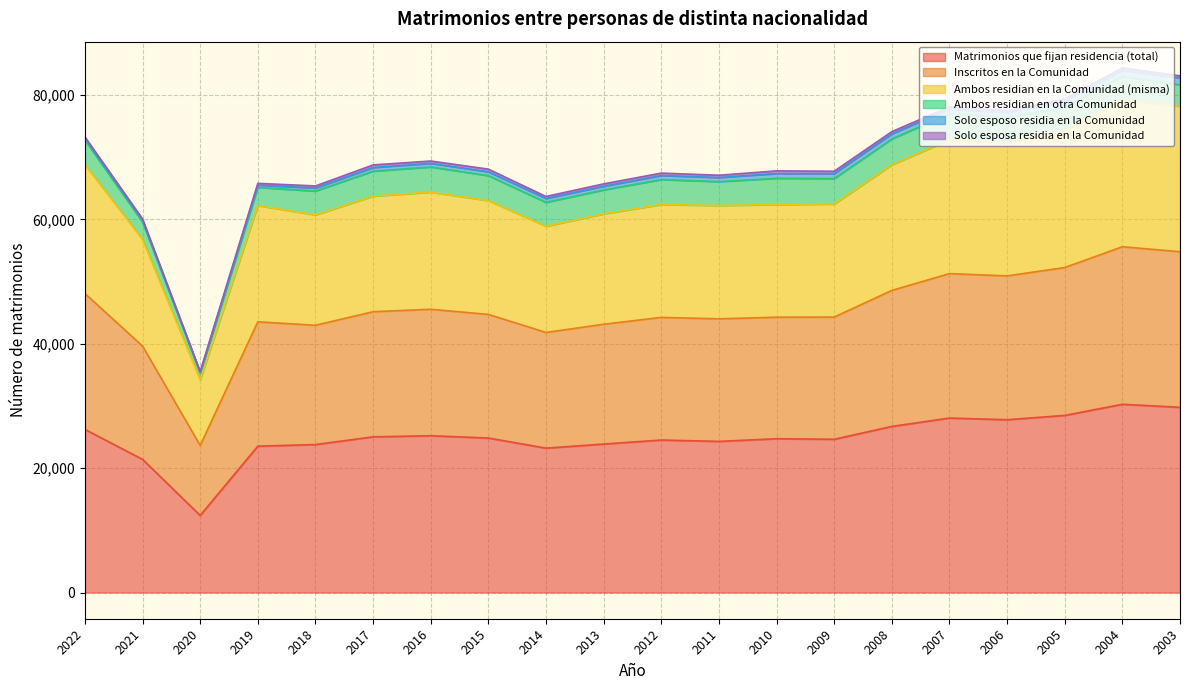

Which category has the highest value across all series?

2004